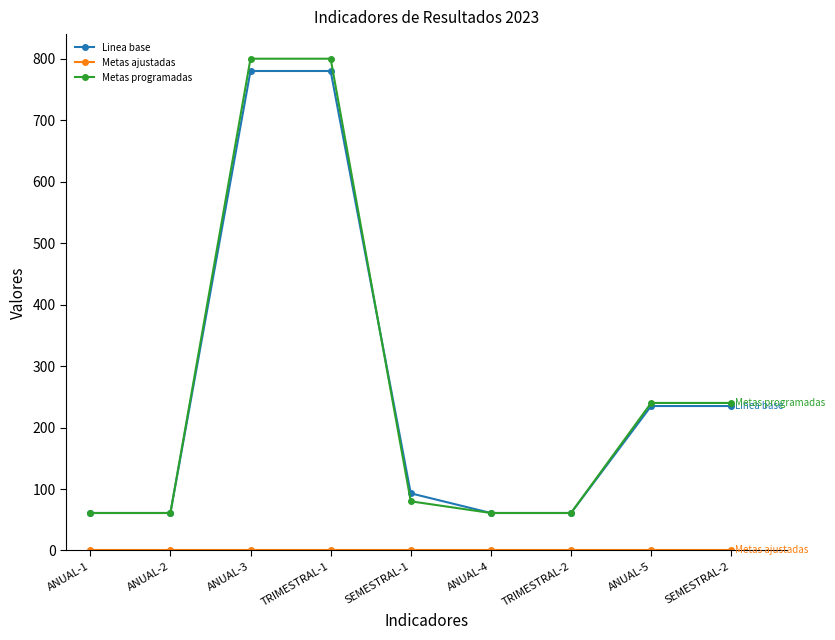

Is it true that Metas programadas equals 800 at TRIMESTRAL-1?

True